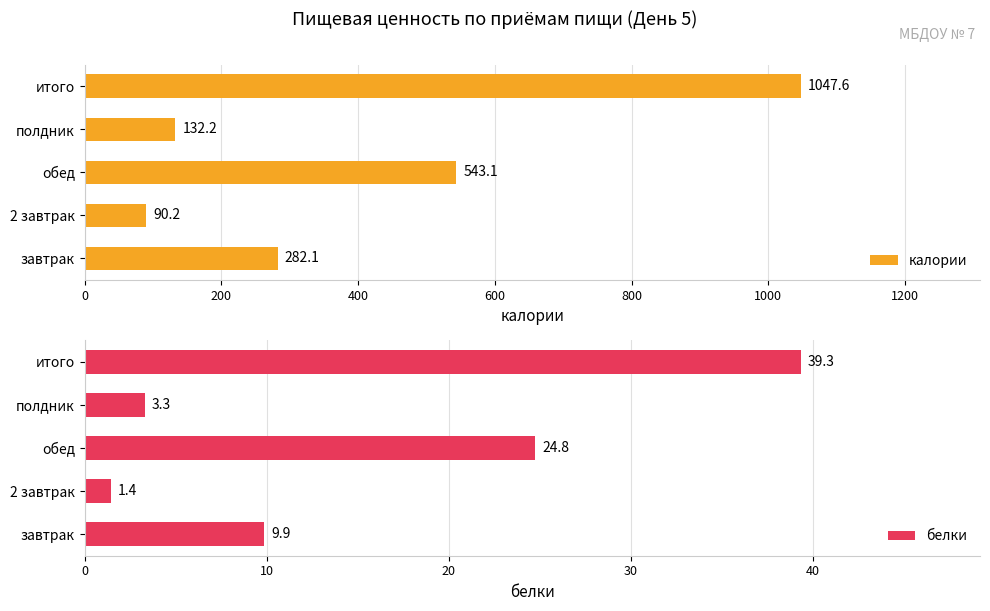

What is the maximum value shown in the chart?

1047.6